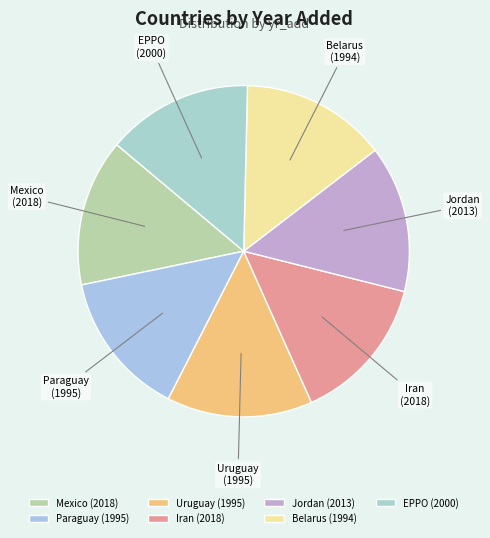

Is there a majority slice in this chart?

No